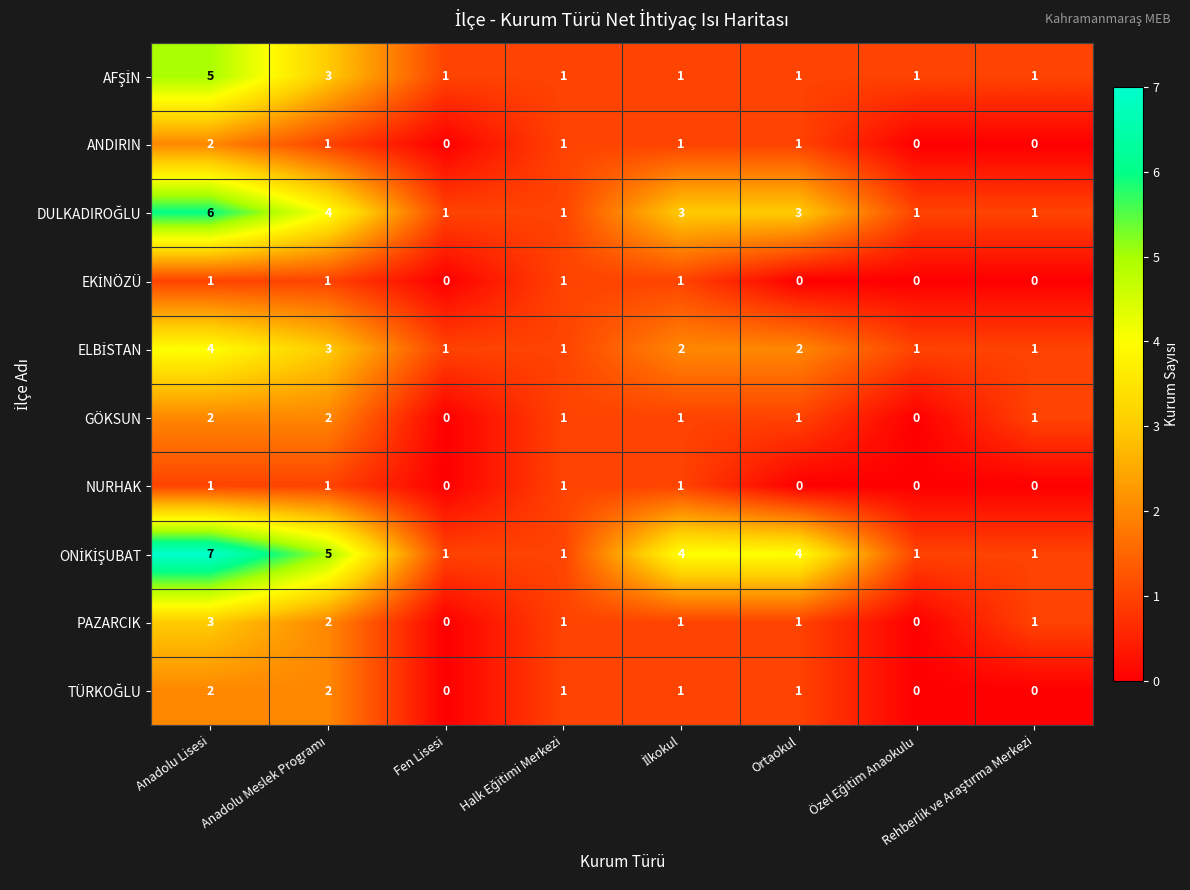

True or false: PAZARCIK has a value of 3 at Anadolu Lisesi.

True